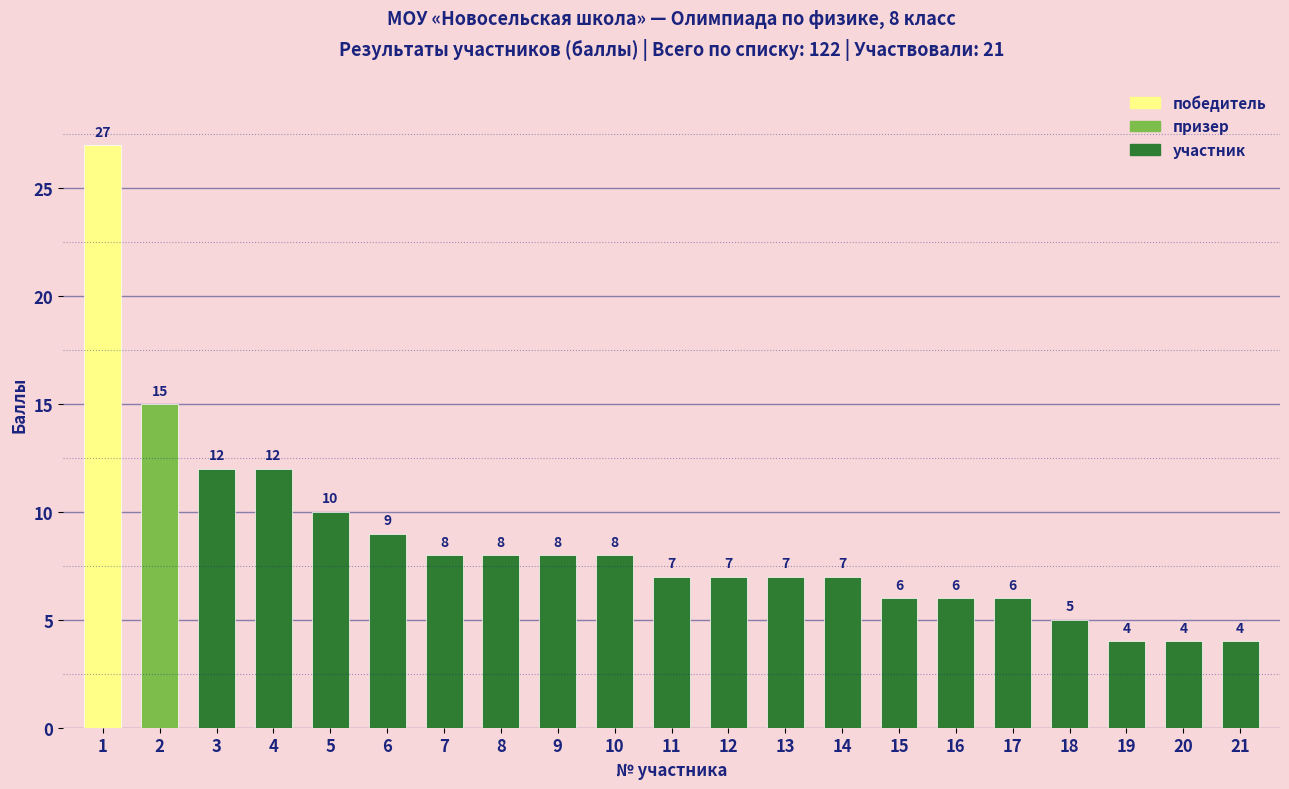

What is the difference between the second highest and minimum values?

11